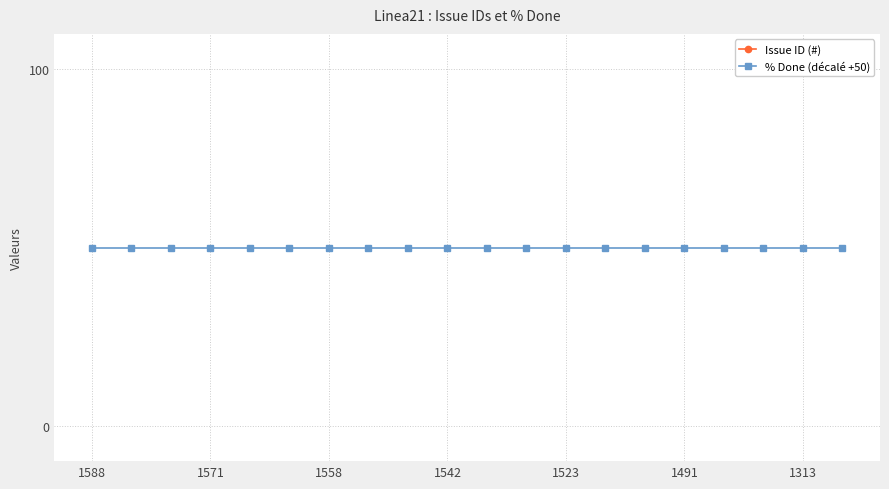

The value of Issue ID (#) at 16 is 661.5. True or false?

True